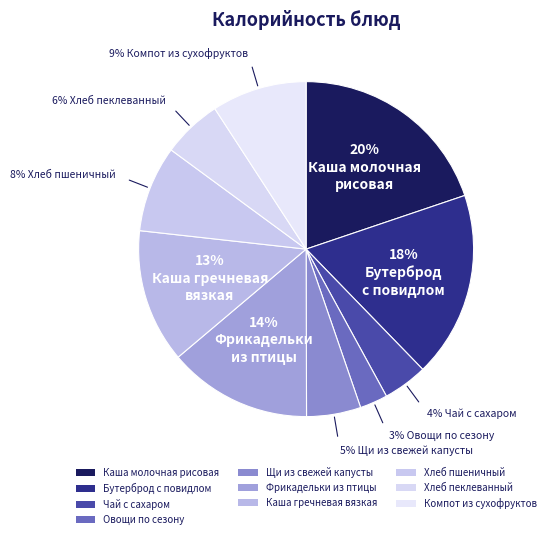

Count the number of slices in the pie.

10